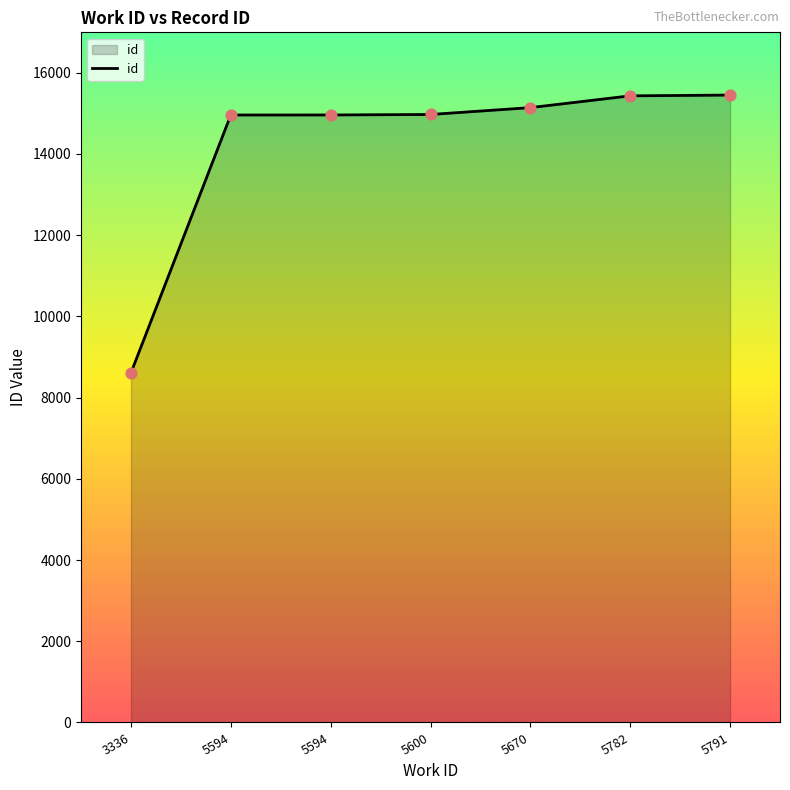

What is the change in value from 5594 to 5782?

+472